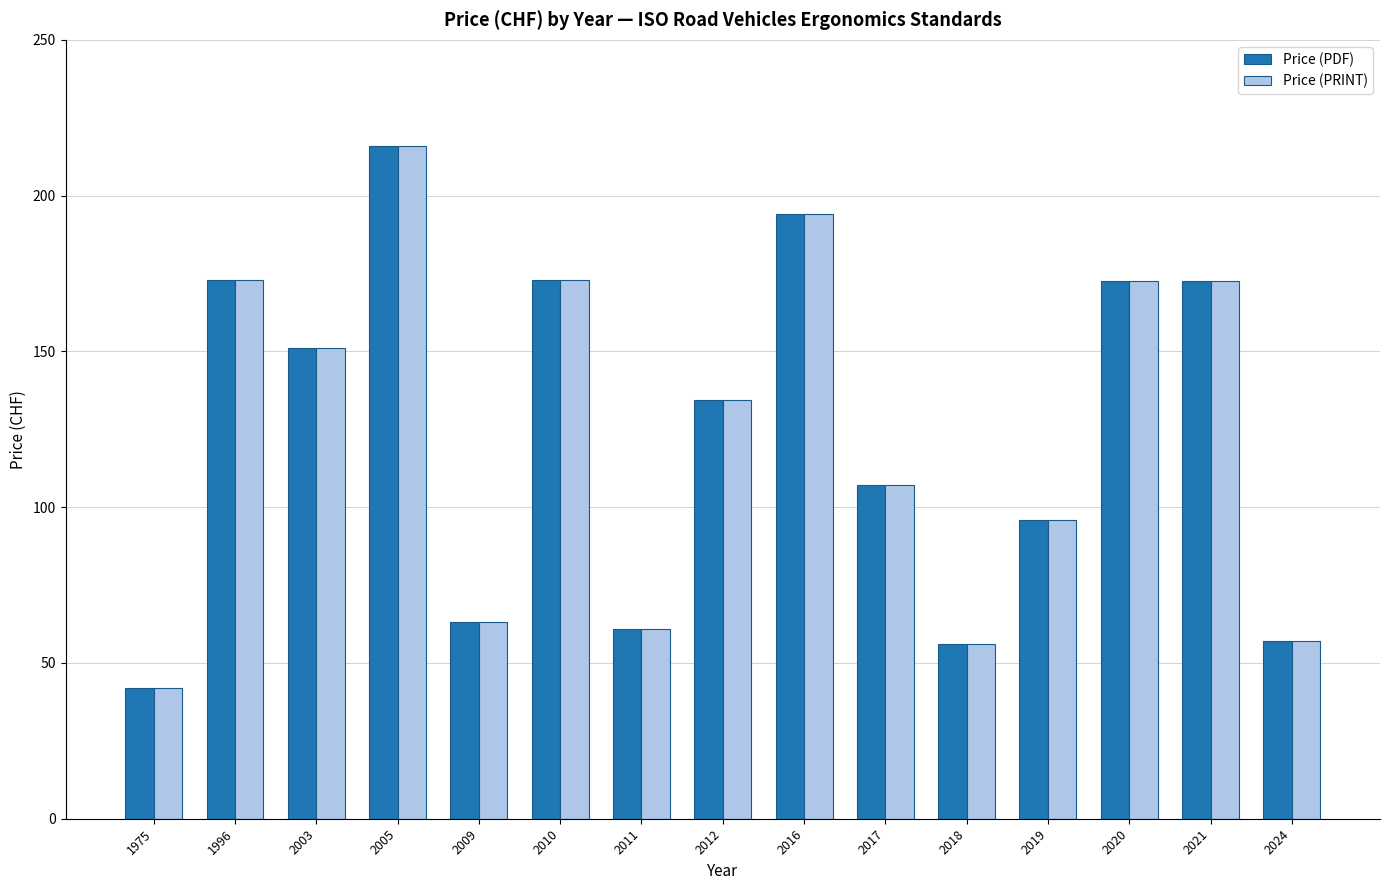

True or false: Price (PRINT) has a value of 72.1 at 2003.

False